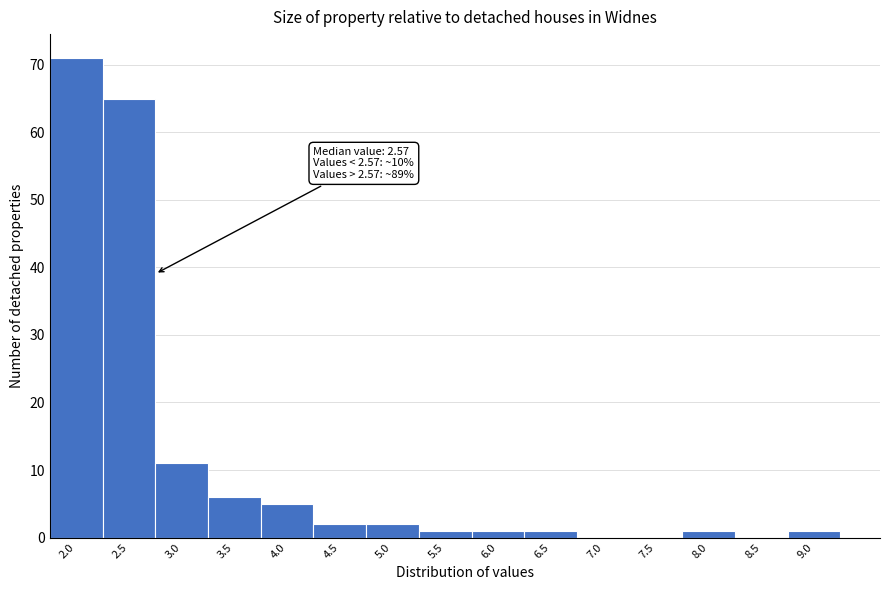

Reading right to left, list all the values displayed in this chart.

9.0=1	8.5=0	8.0=1	7.5=0	7.0=0	6.5=1	6.0=1	5.5=1	5.0=2	4.5=2	4.0=5	3.5=6	3.0=11	2.5=65	2.0=71